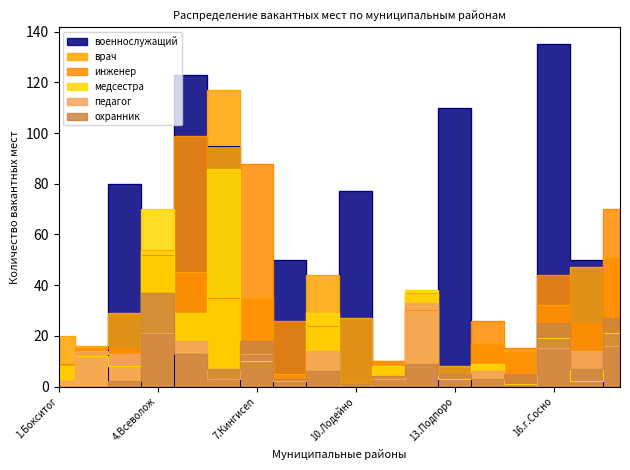

The медсестра series shows 8 at 1.Бокситог. True or false?

True